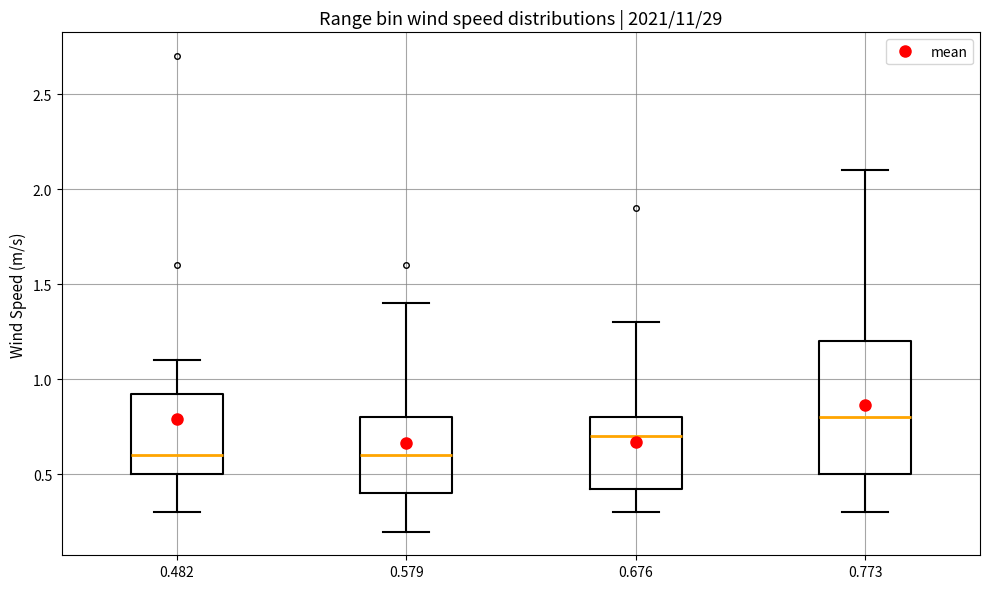

Where does the upper whisker of the box at x = 0.579 end on the y-axis? The values are not printed on the chart, so give them approximately, as read against the axis.

1.40